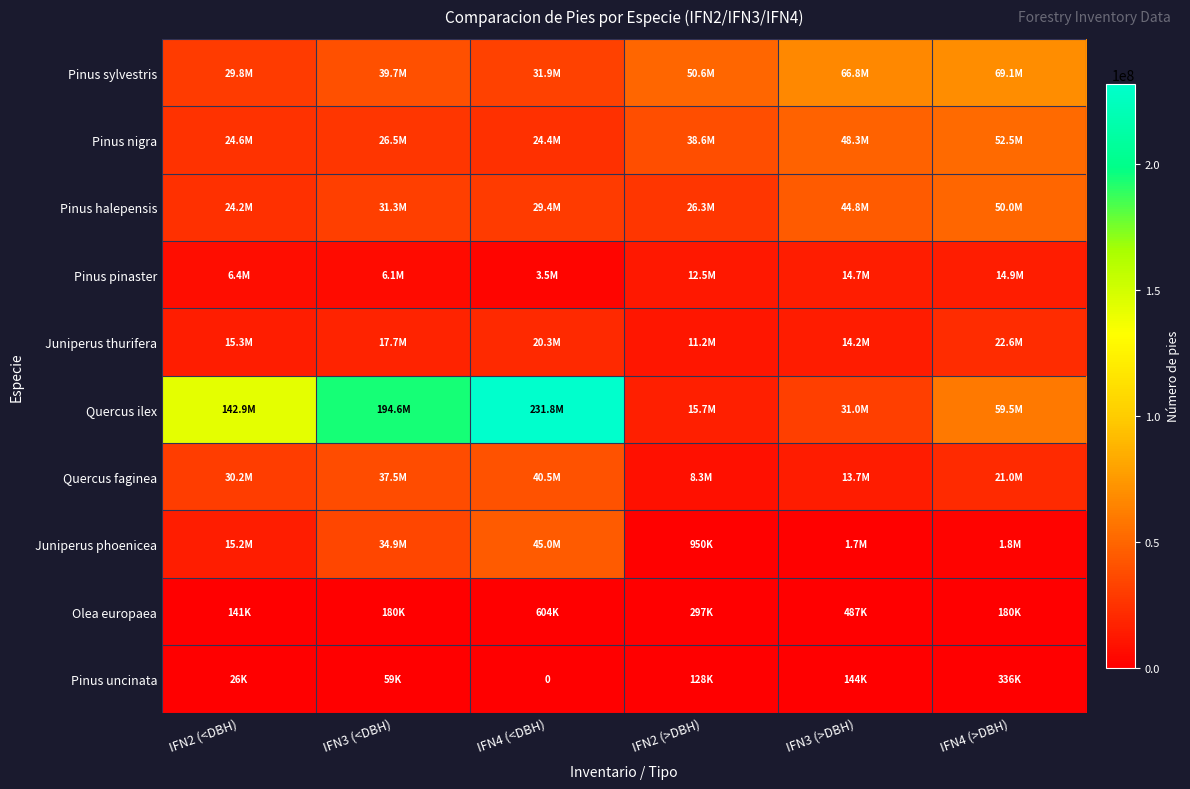

Rank the categories by Juniperus phoenicea value from lowest to highest.

IFN2 (>DBH), IFN3 (>DBH), IFN4 (>DBH), IFN2 (<DBH), IFN3 (<DBH), IFN4 (<DBH)